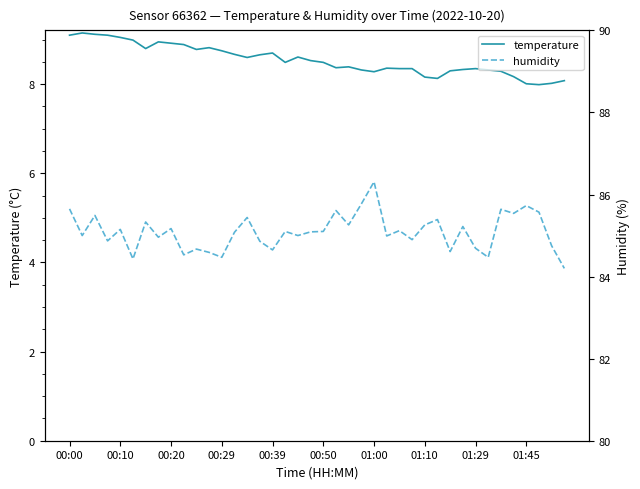

What is the highest value of the temperature series?

9.2